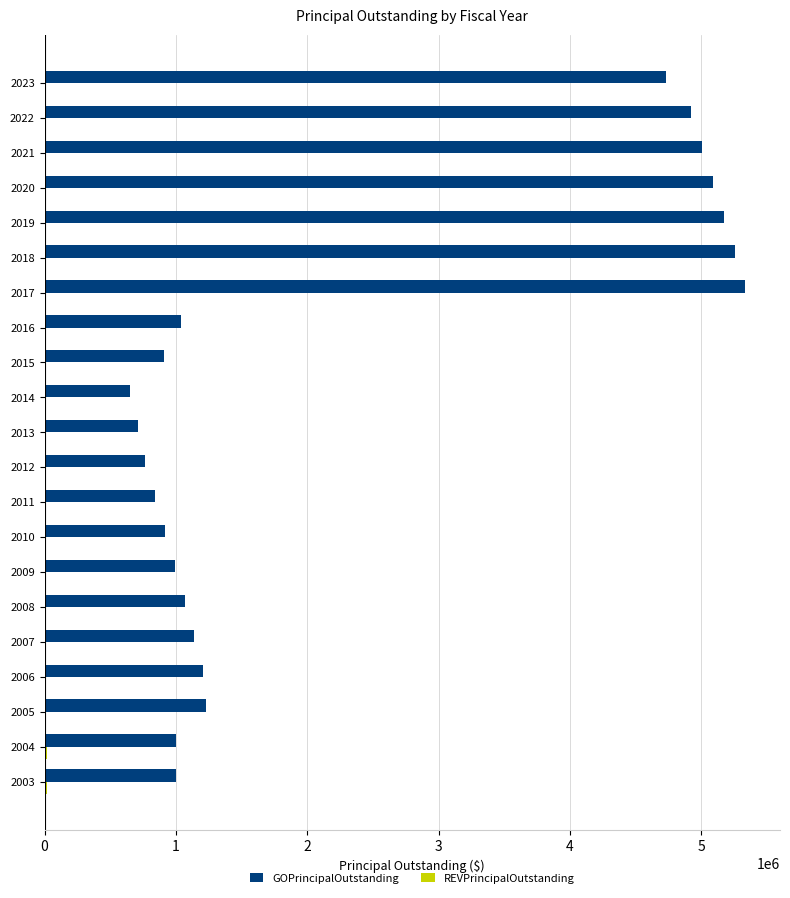

Which series has the largest total across all categories?

GOPrincipalOutstanding